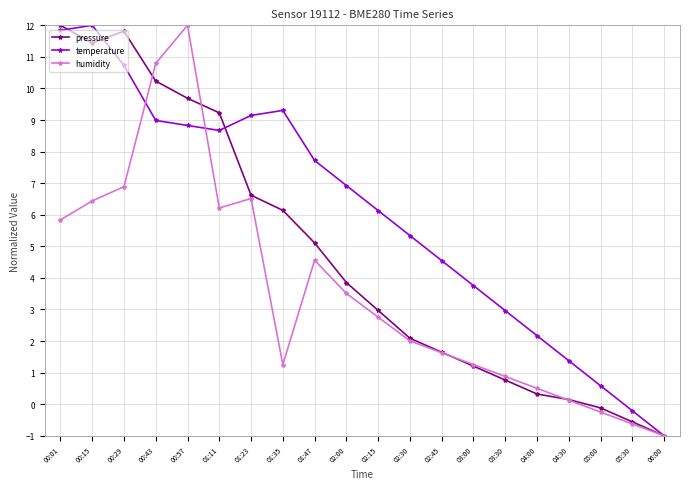

Where is the first local maximum for pressure?

00:29